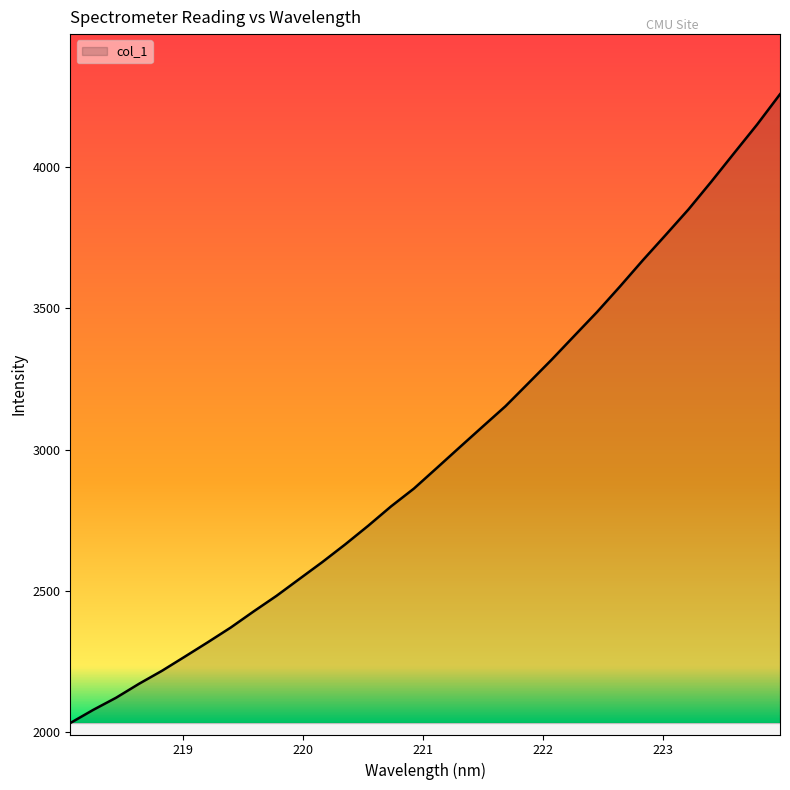

What is the difference between the maximum and minimum values?

2228.7